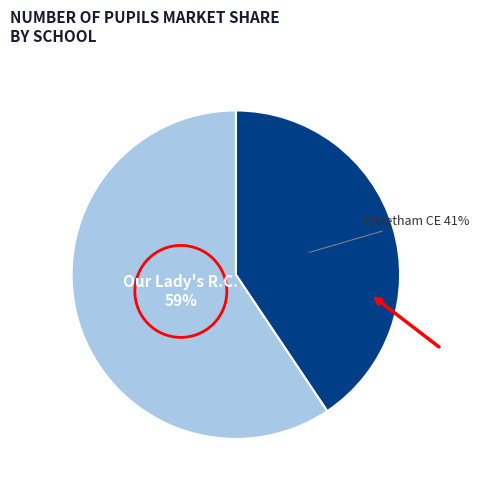

To the nearest percent, what is the average slice percentage?

50%